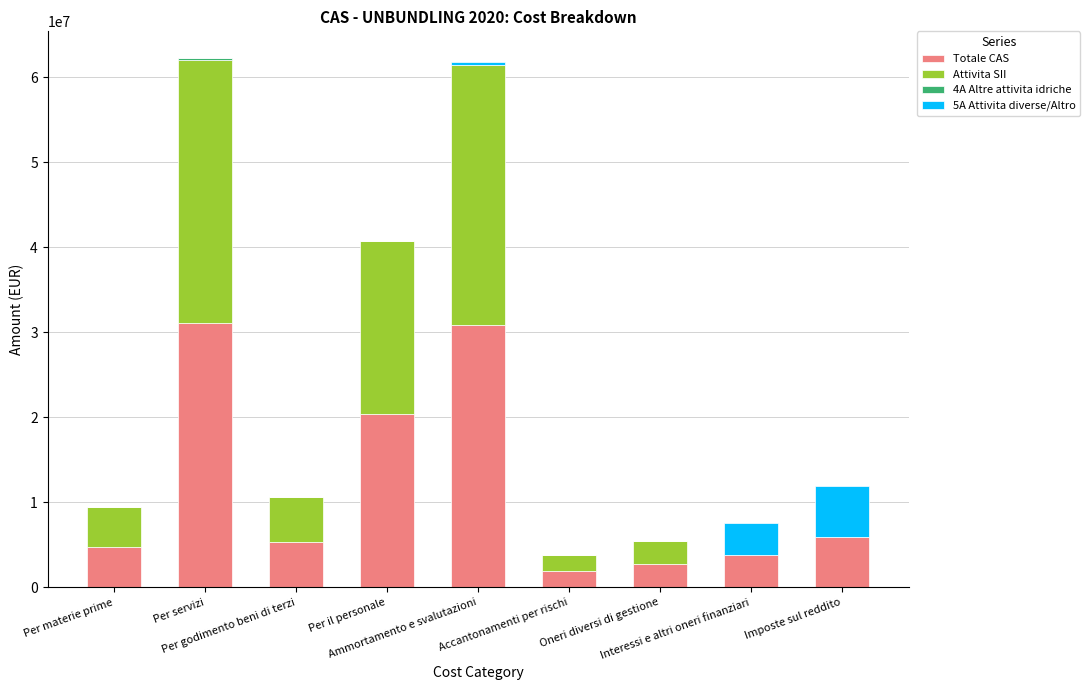

What is the highest value of the Totale CAS series?

31140393.0